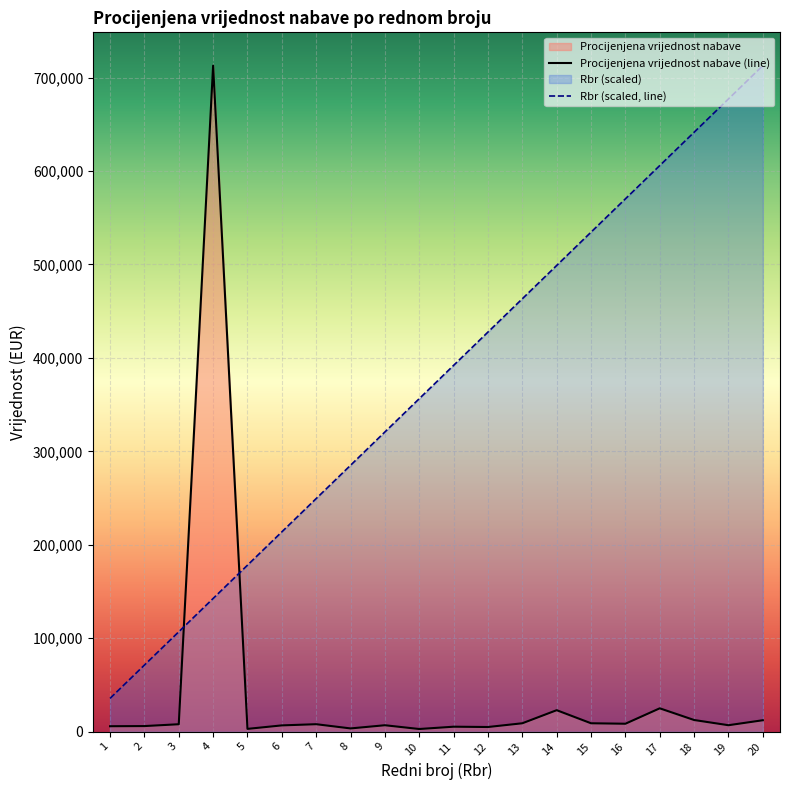

What is the value of the Rbr (scaled, line) point at the 7th from the left?

249452.7